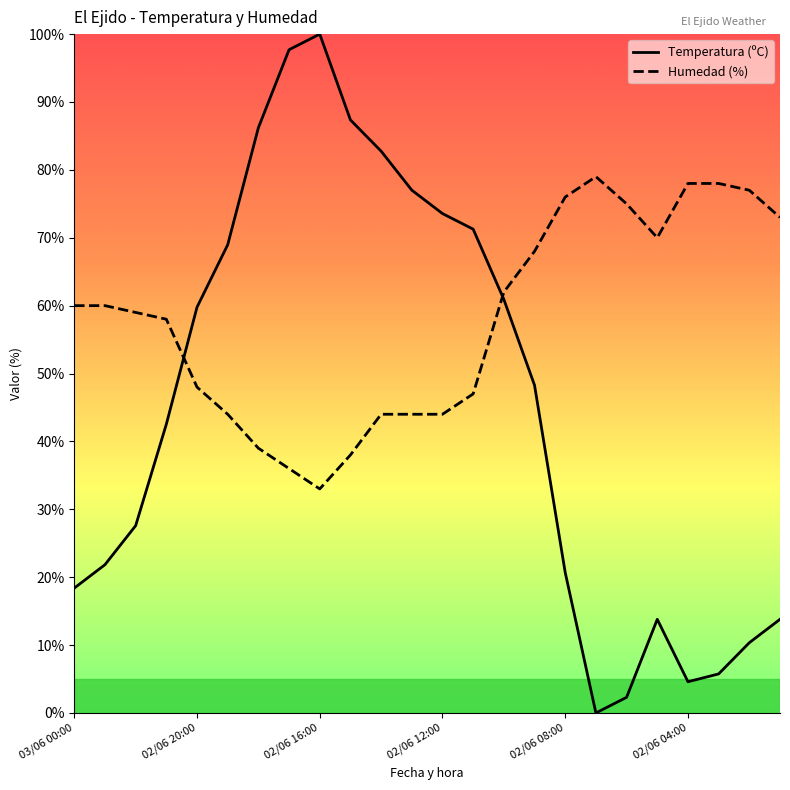

What is the lowest value of the Humedad (%) series?

33.0